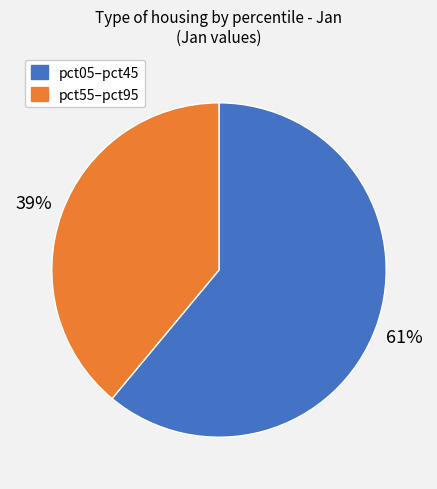

Is there any slice that represents more than half of the pie?

Yes